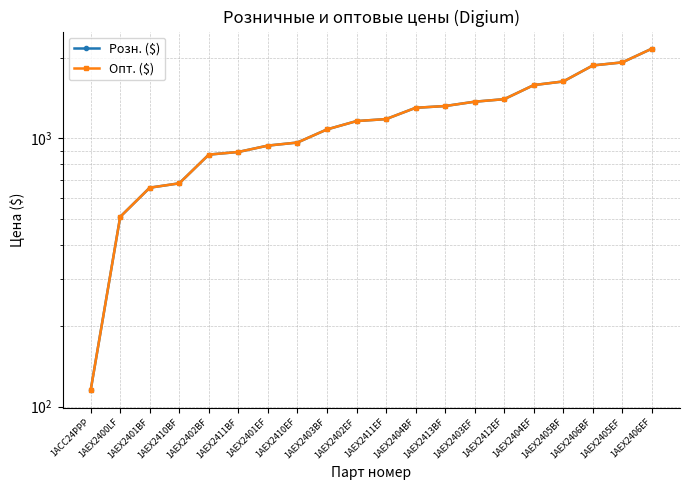

The value of Опт. ($) at 1AEX2411BF is 1330. True or false?

False